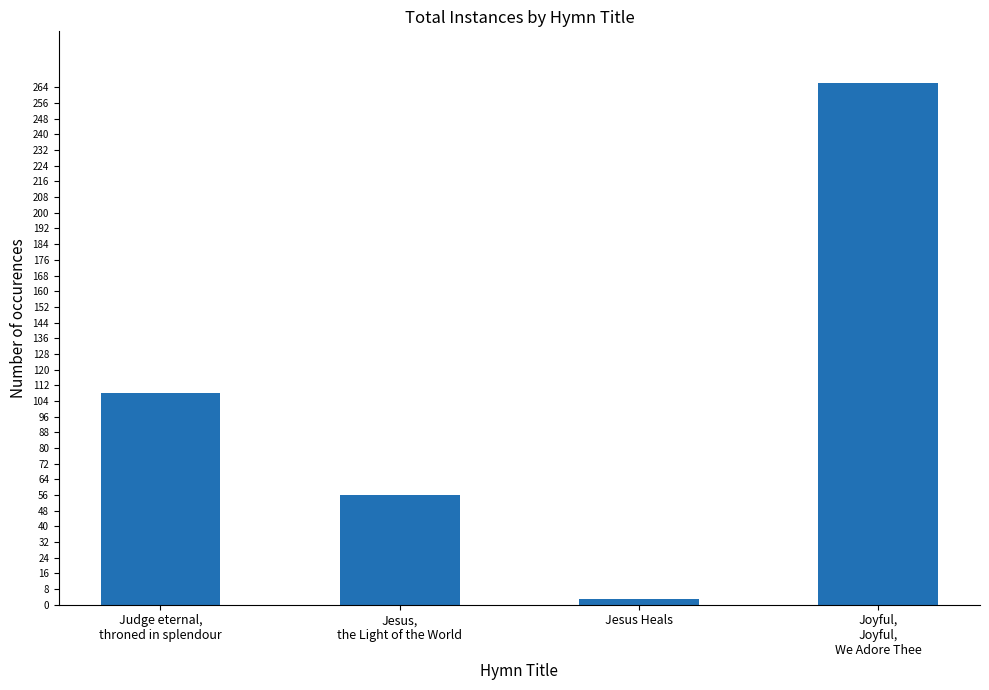

What is the average value?

108